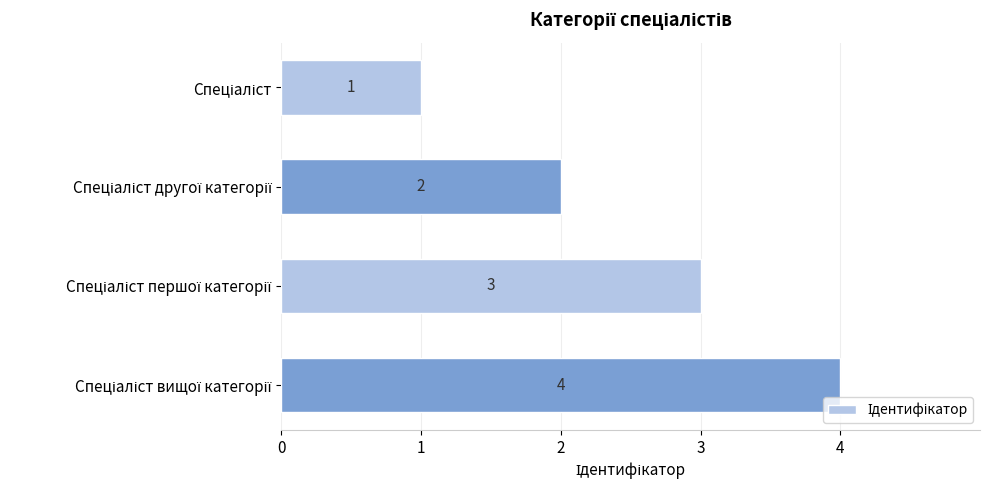

What is the maximum value shown in the chart?

4